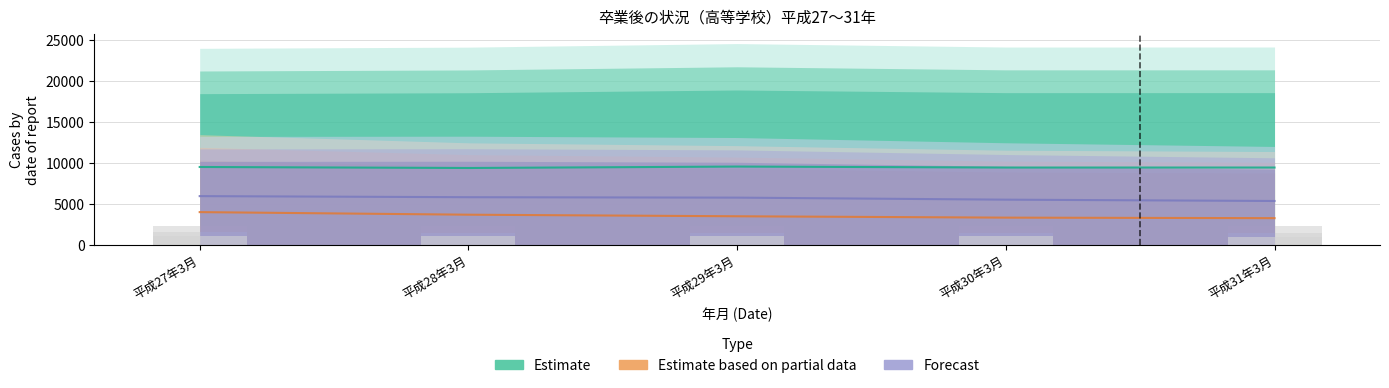

What is the highest value of the 大学等進学者(女) series?

2338.2